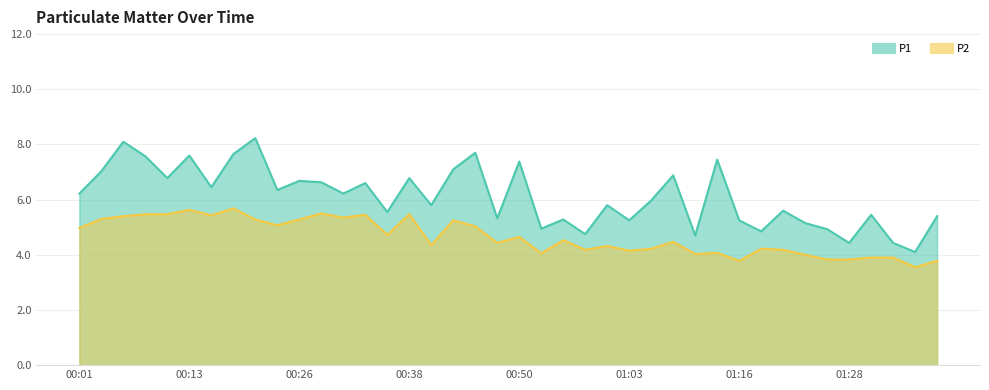

What is the label of the 12th point from the right?

01:11